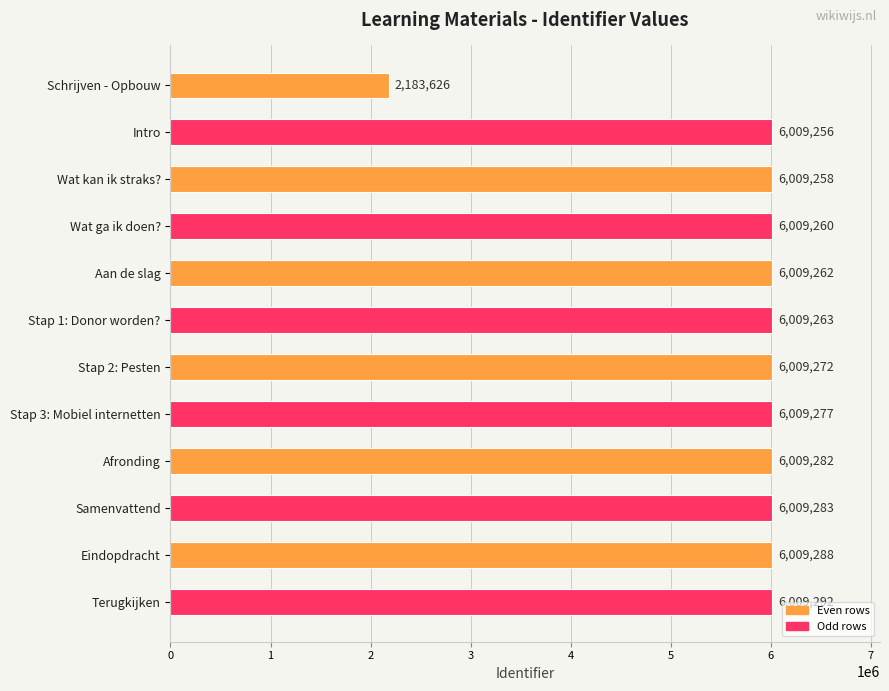

How many values are below 6009272?

6